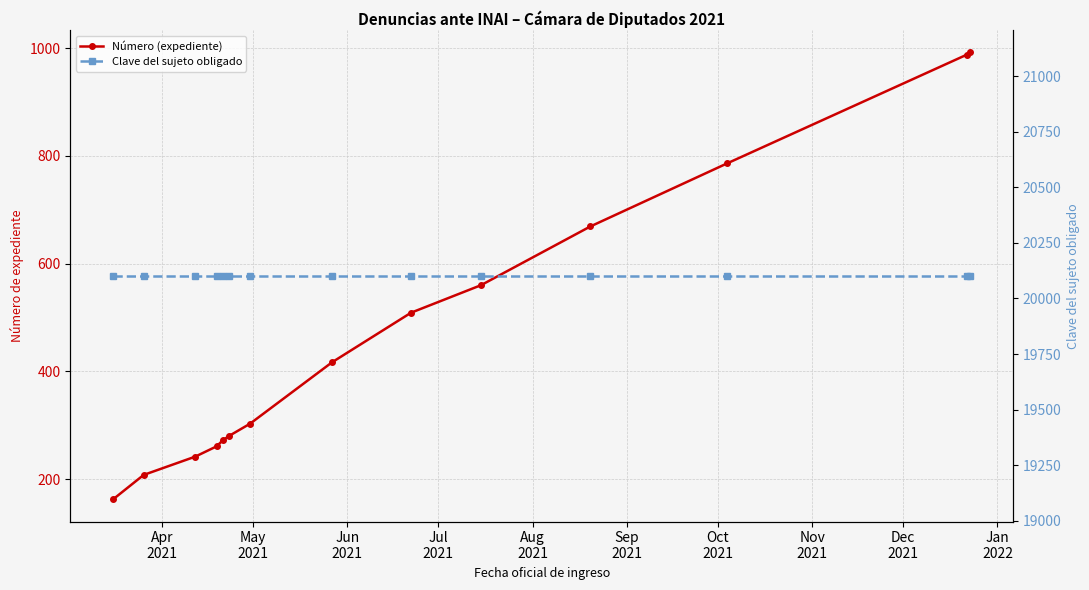

What is the label of the 14th point from the right?

Apr
2021